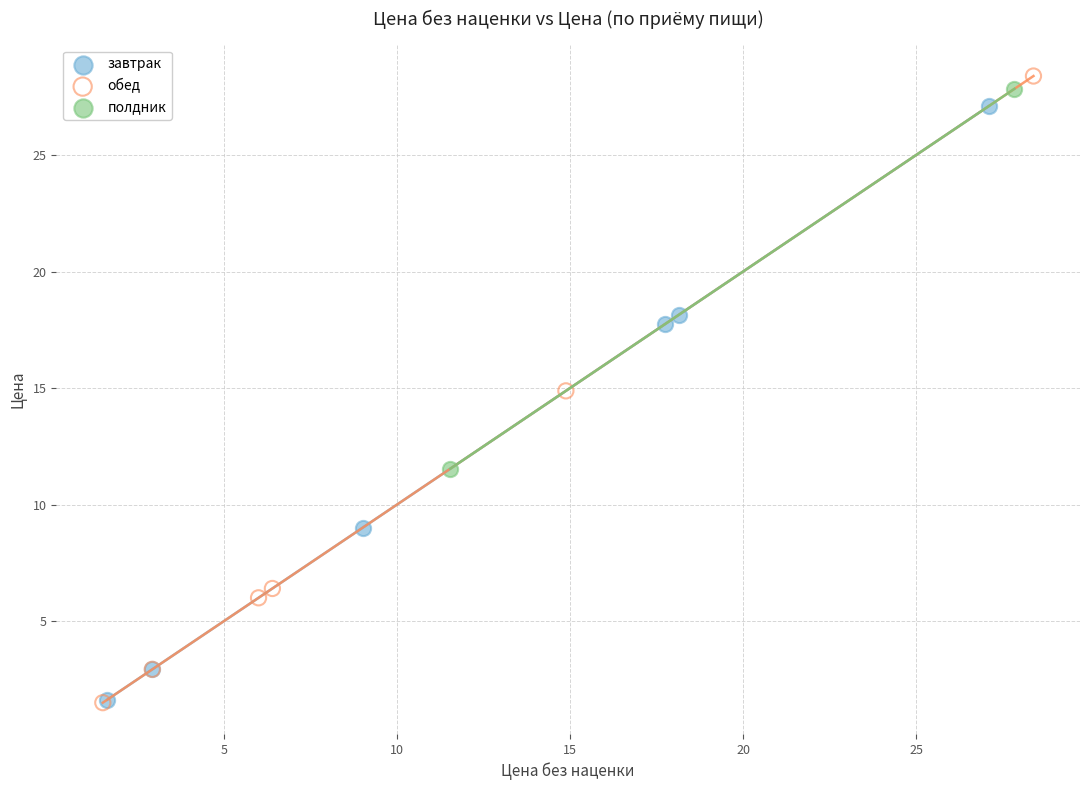

Which series reaches the maximum Y coordinate?

обед